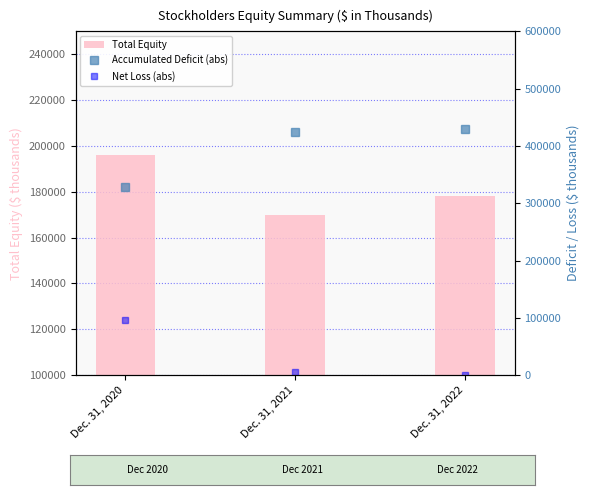

At which label is Net Loss (abs) closest to 47882?

Dec. 31, 2021